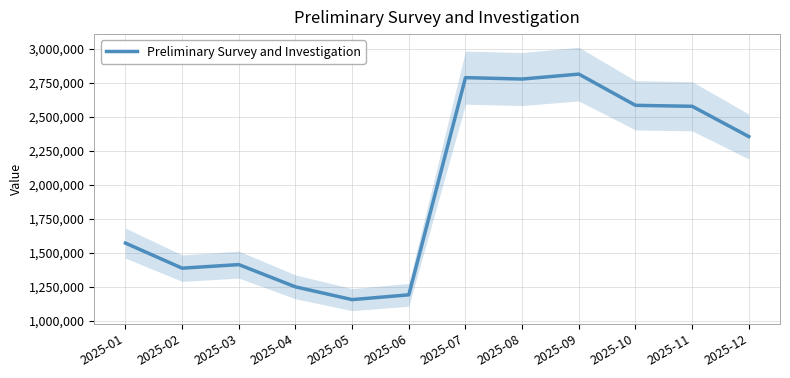

What is the difference between the second highest and minimum values?

1630653